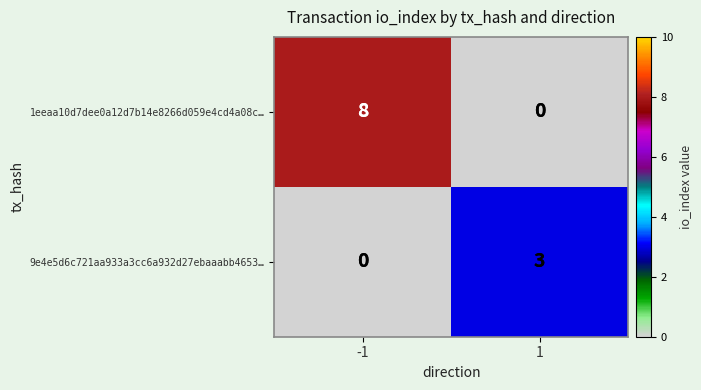

Which series has the largest total across all categories?

1eeaa10d7dee0a12d7b14e8266d059e4cd4a08c…